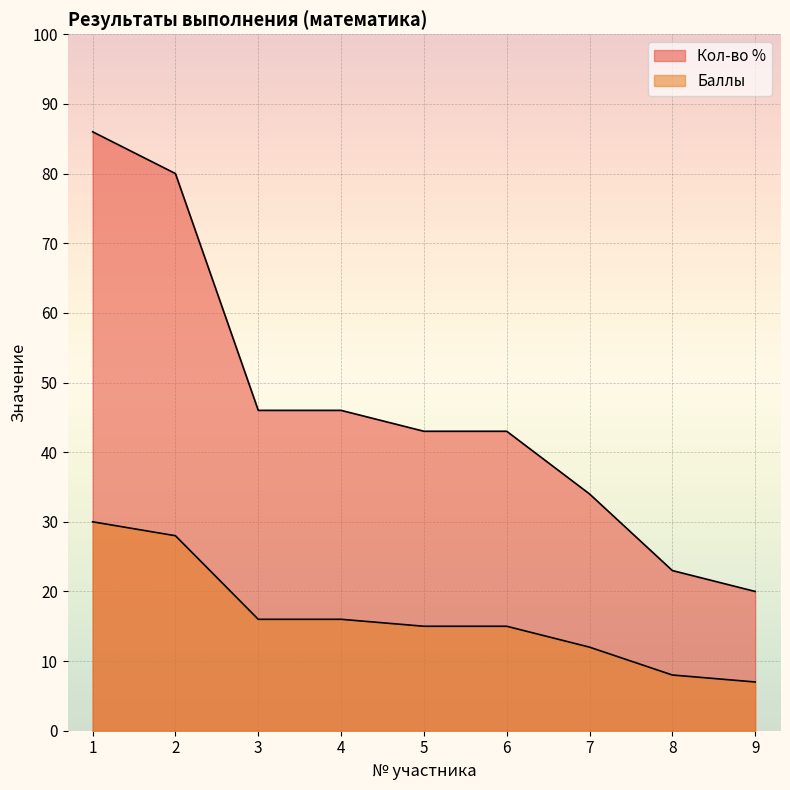

True or false: Кол-во % has more than 2 interior local peaks.

False